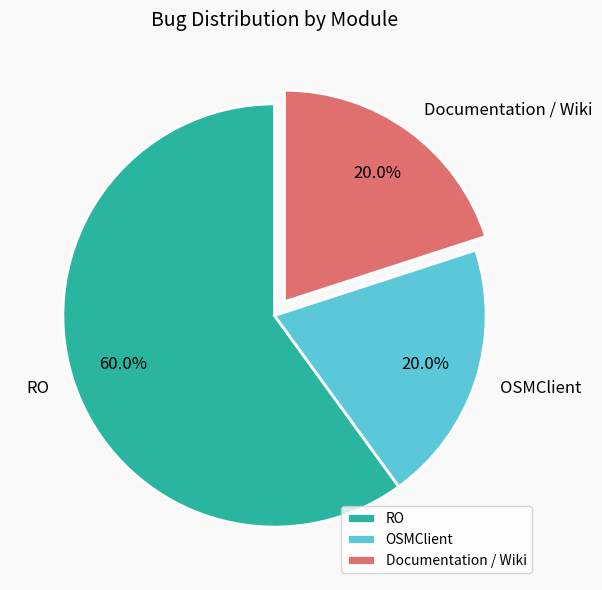

The RO slice represents 60% of the pie. True or false?

True